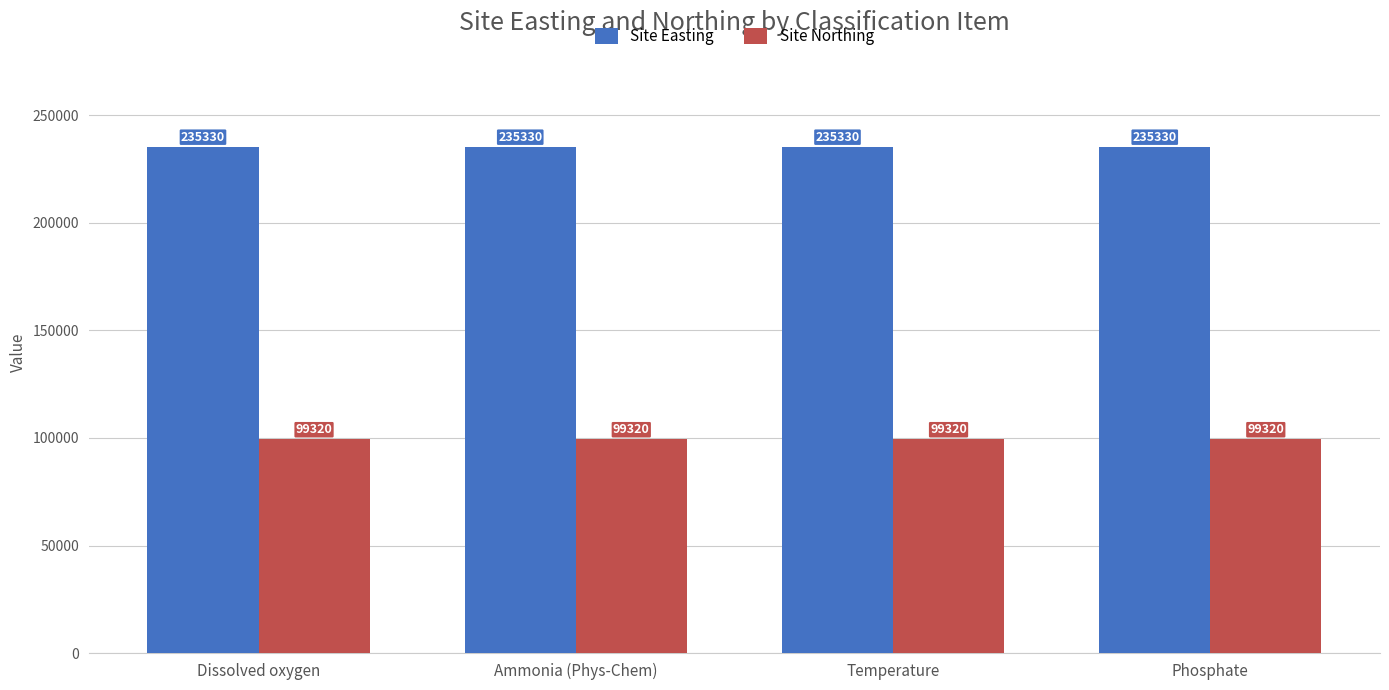

What position from the left is Temperature?

3